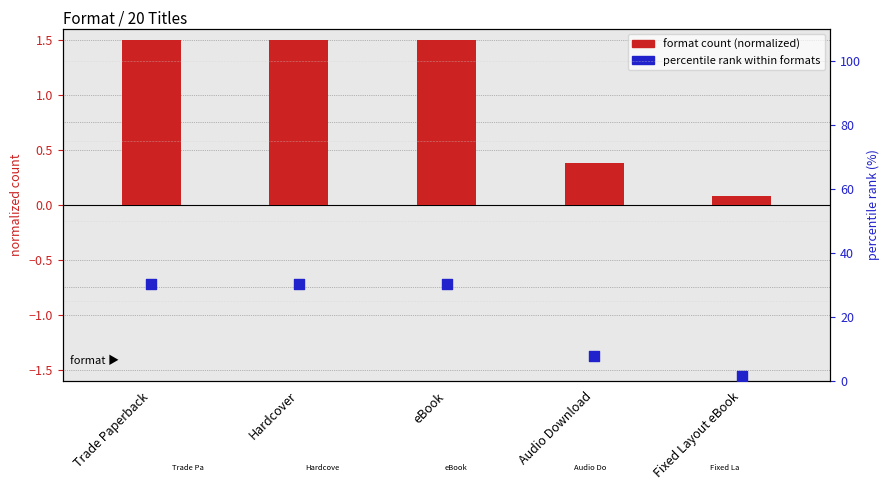

What are all the series names shown in the legend?

format count (normalized), percentile rank within formats